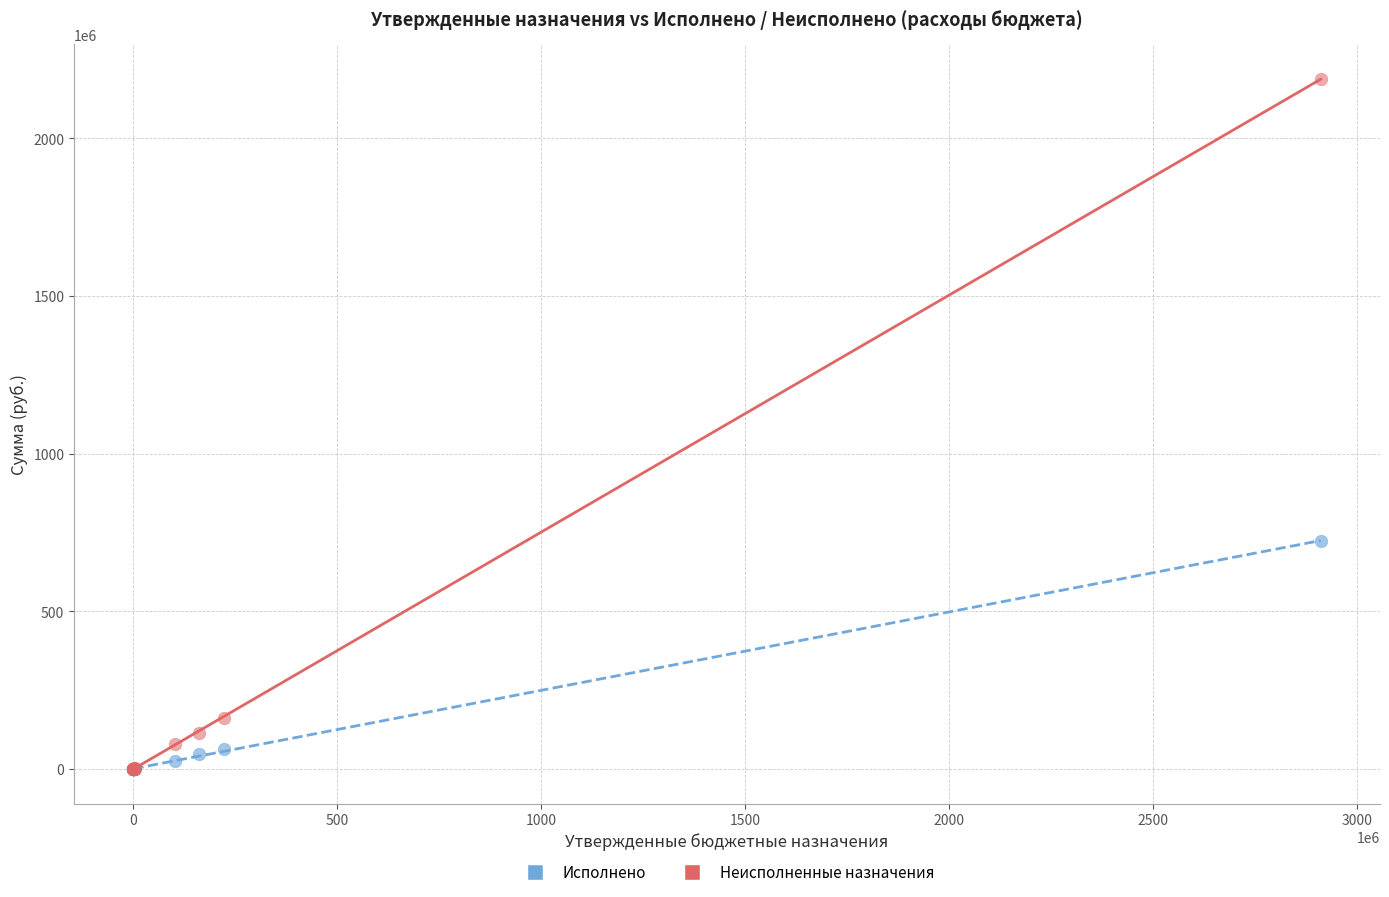

In the Исполнено series, what Y value is closest to 361623525?

61989536.5